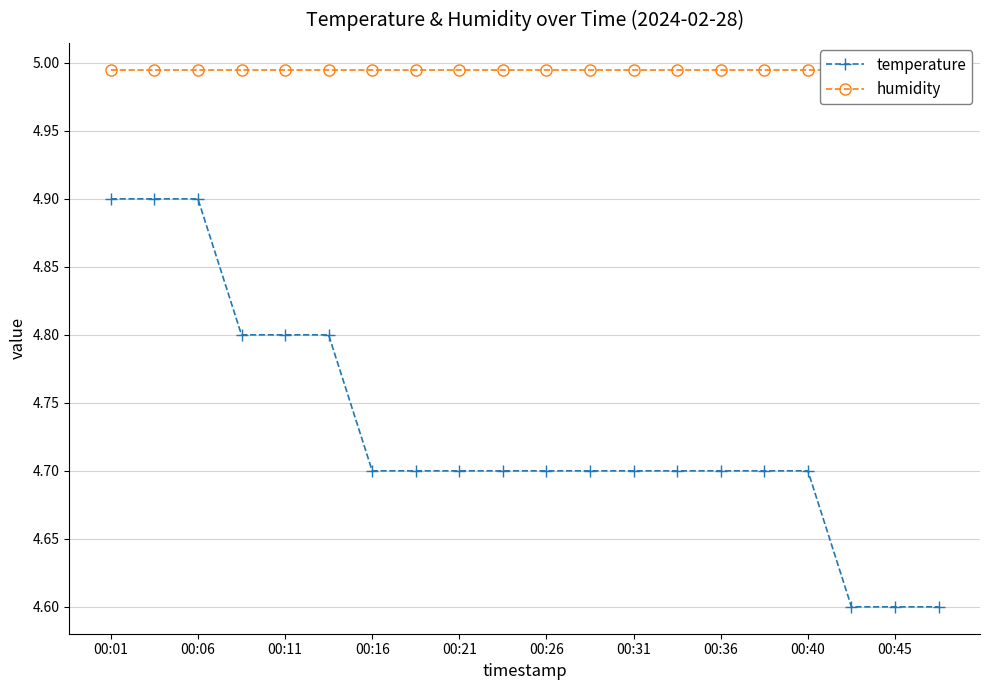

Is this an area chart (filled region under the line)?

No